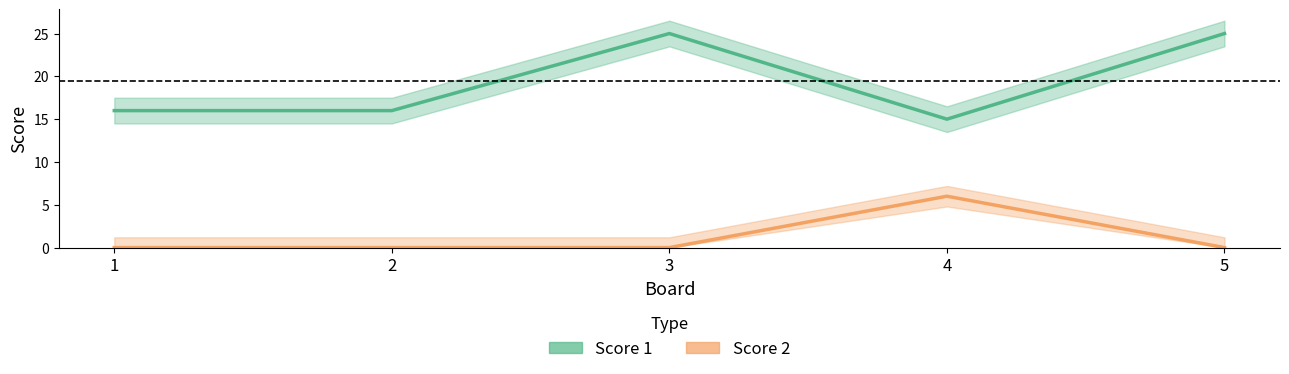

What is the total value across all series at 5?

25